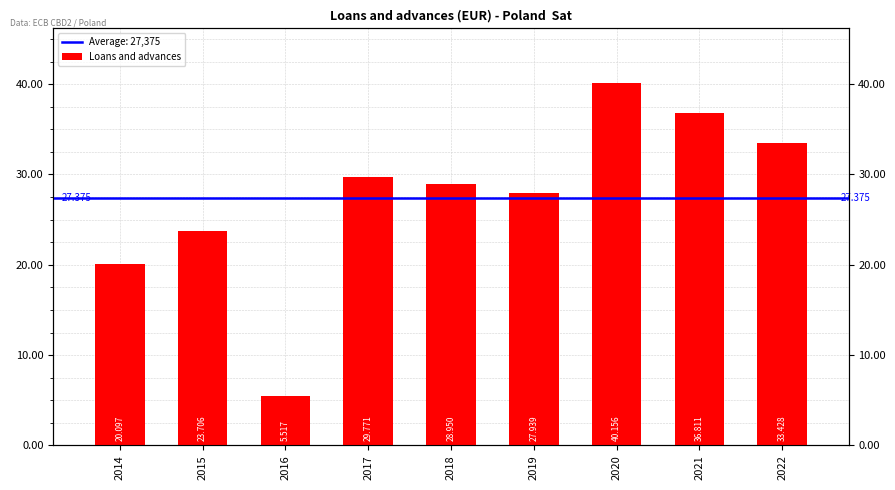

What is the difference between the second highest and second lowest values?

16714